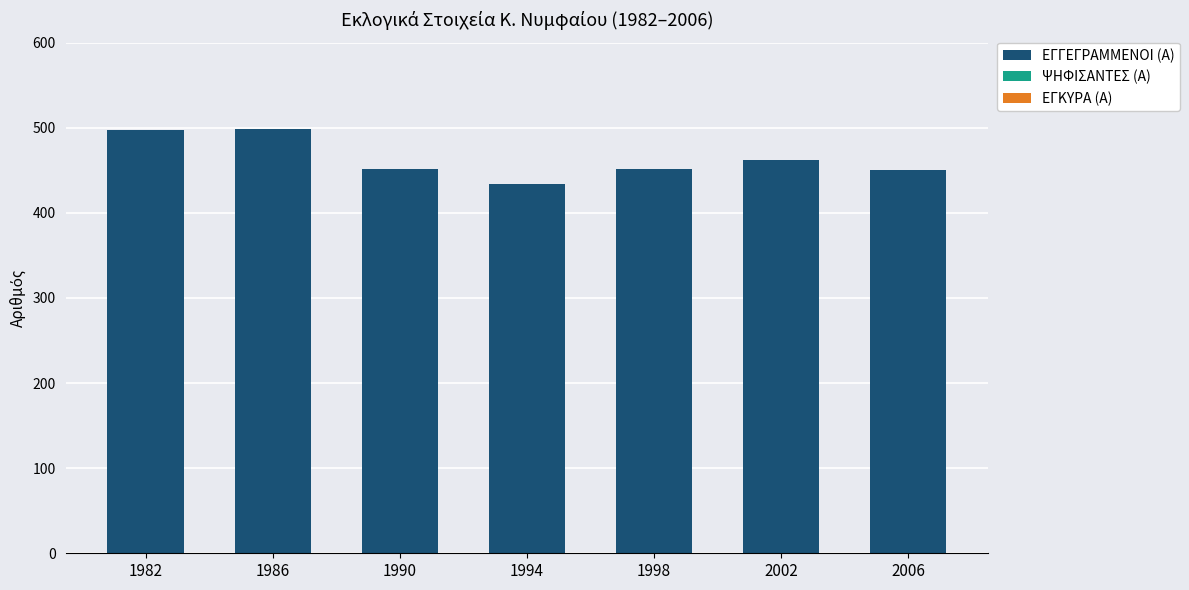

What is the smallest value displayed?

434